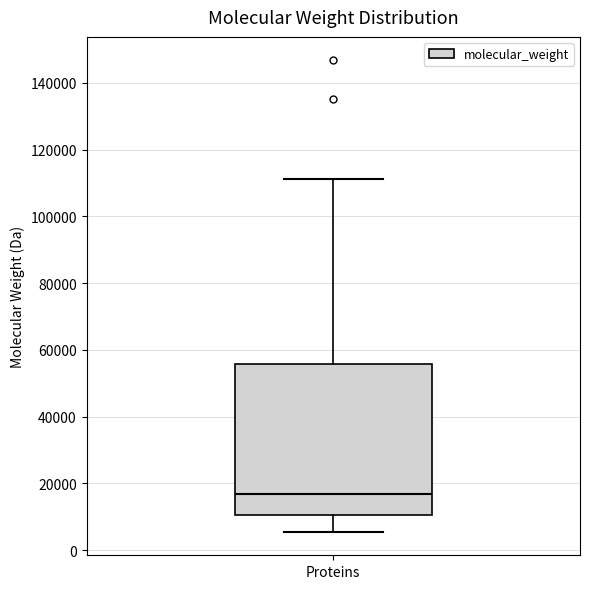

Where does the lower whisker of the box for Proteins end on the y-axis? The values are not printed on the chart, so give them approximately, as read against the axis.

6000